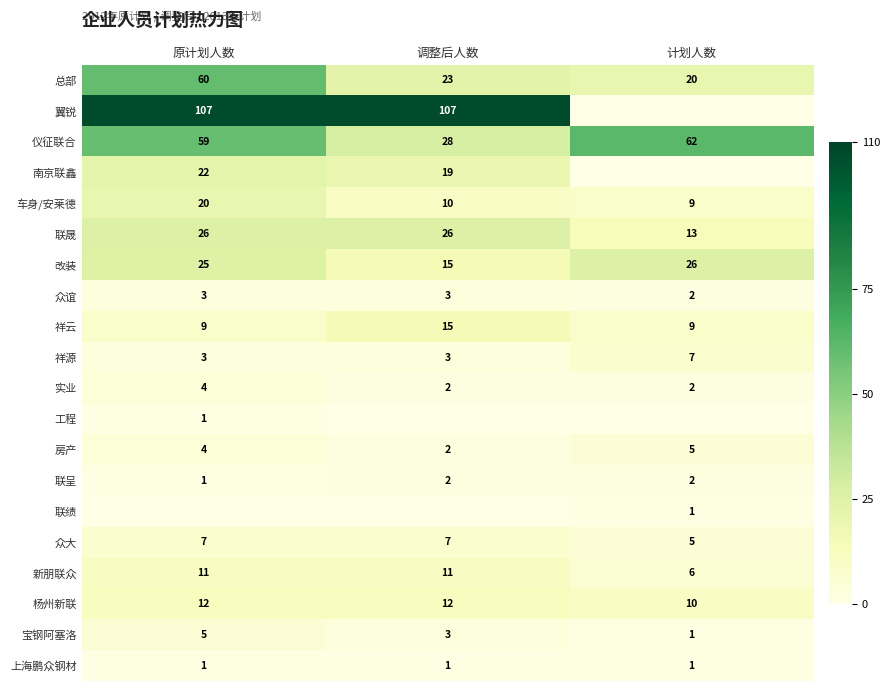

True or false: 众谊 has a value of 1 at 原计划人数.

False